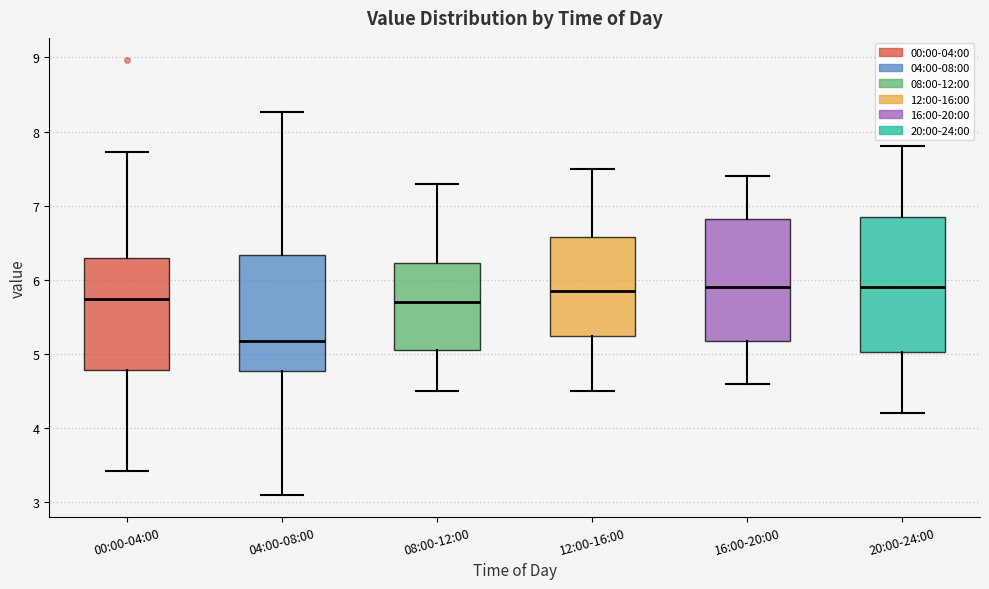

Which box has the lowest median line?

04:00-08:00